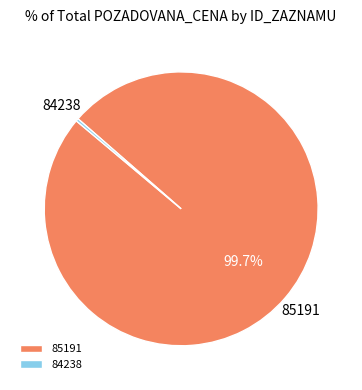

Count the number of slices in the pie.

2